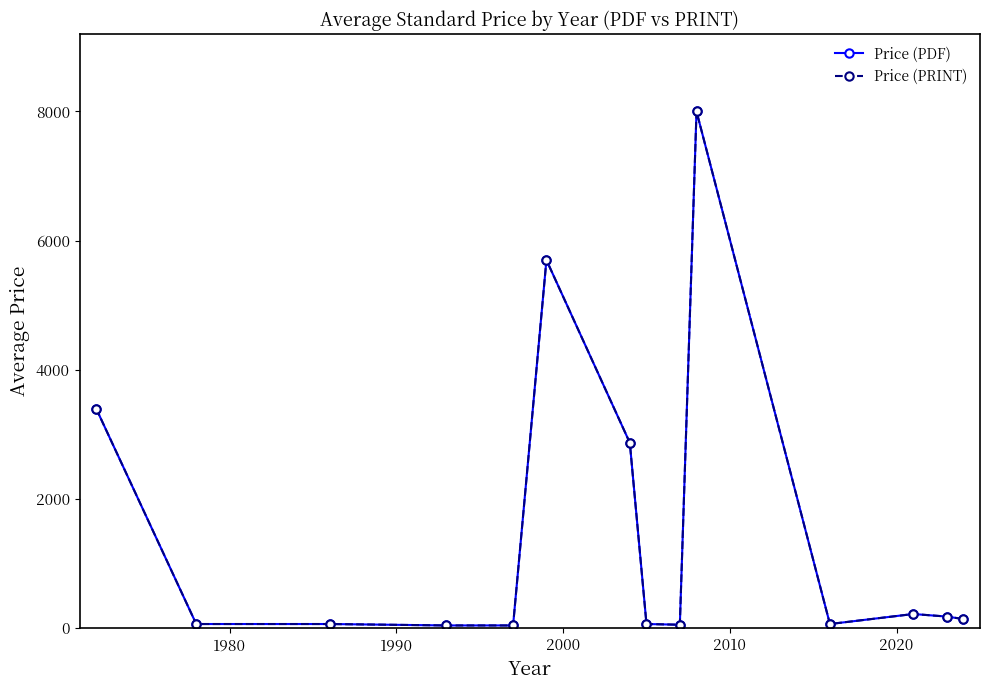

Does the chart have visible grid lines?

No